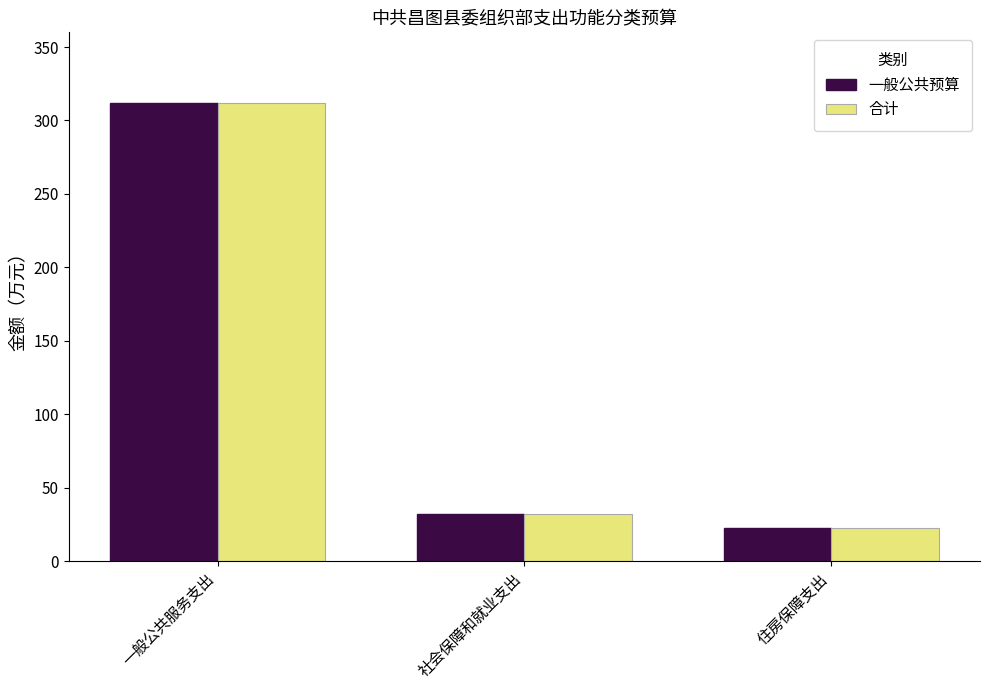

Reading right to left, extract all data points from this chart.

一般公共预算: 住房保障支出=22.9	社会保障和就业支出=32.1	一般公共服务支出=311.7
合计: 住房保障支出=22.9	社会保障和就业支出=32.1	一般公共服务支出=311.7